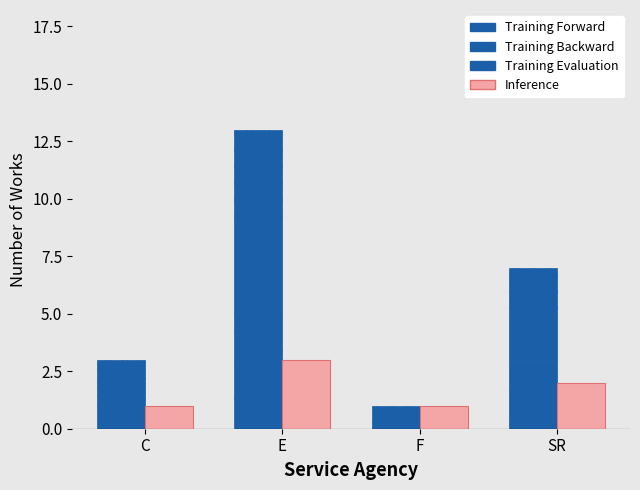

Which series has the largest range (max minus min)?

Training Forward